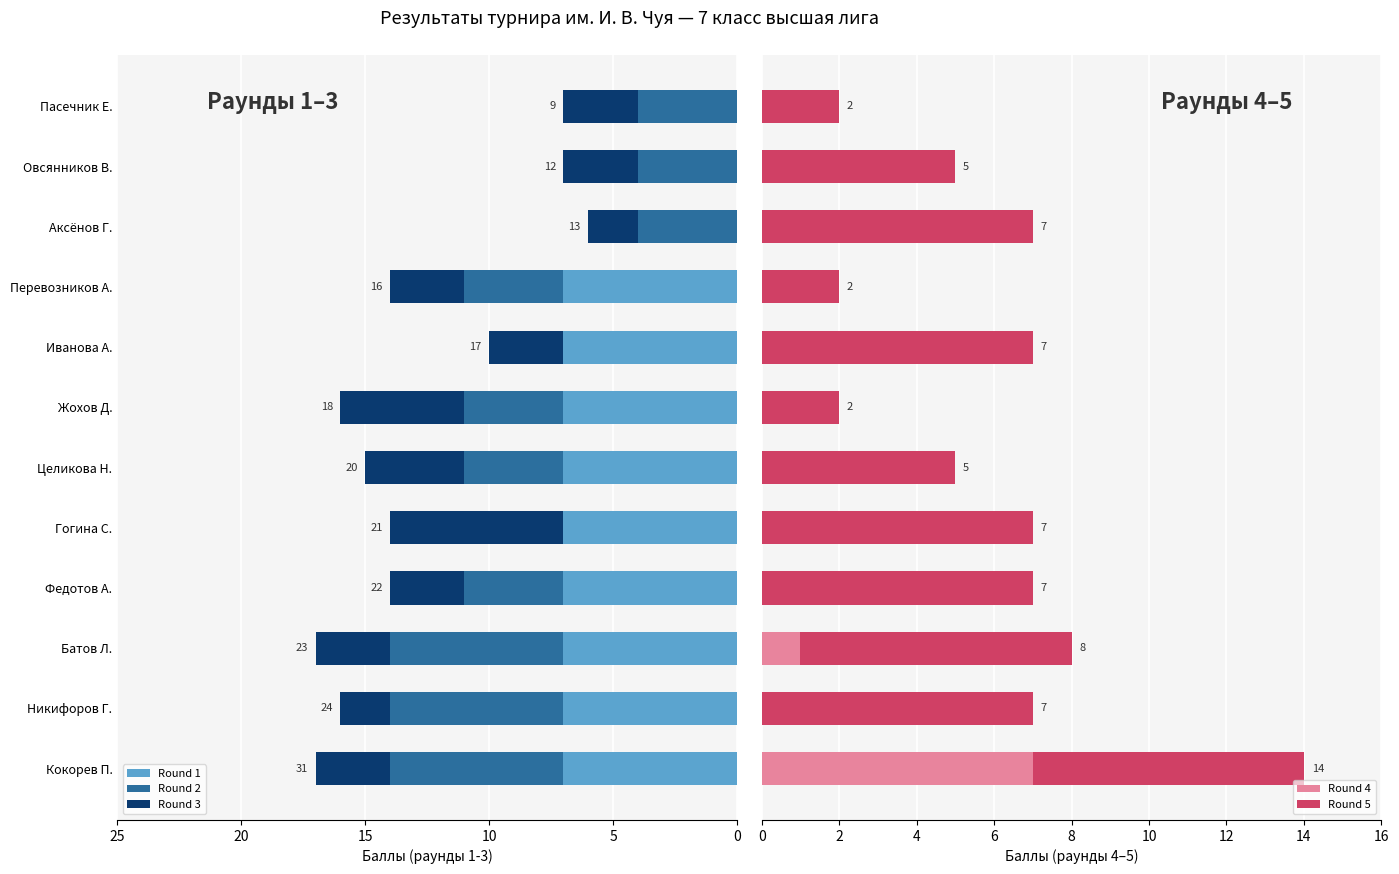

How many categories are shown in the chart?

12